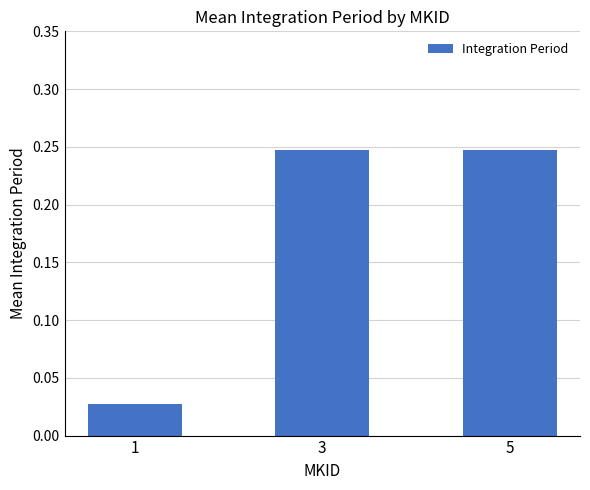

True or false: the data shows 0.1 at 3.

False